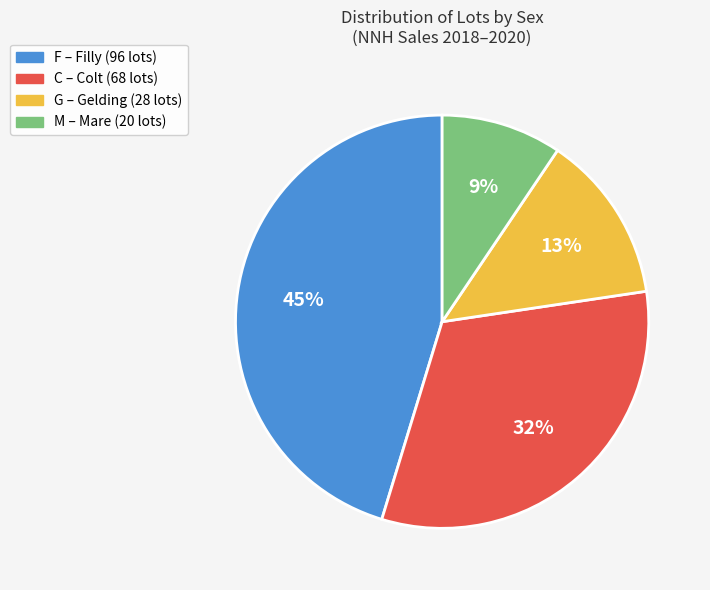

To the nearest percent, what is the average slice percentage?

25%